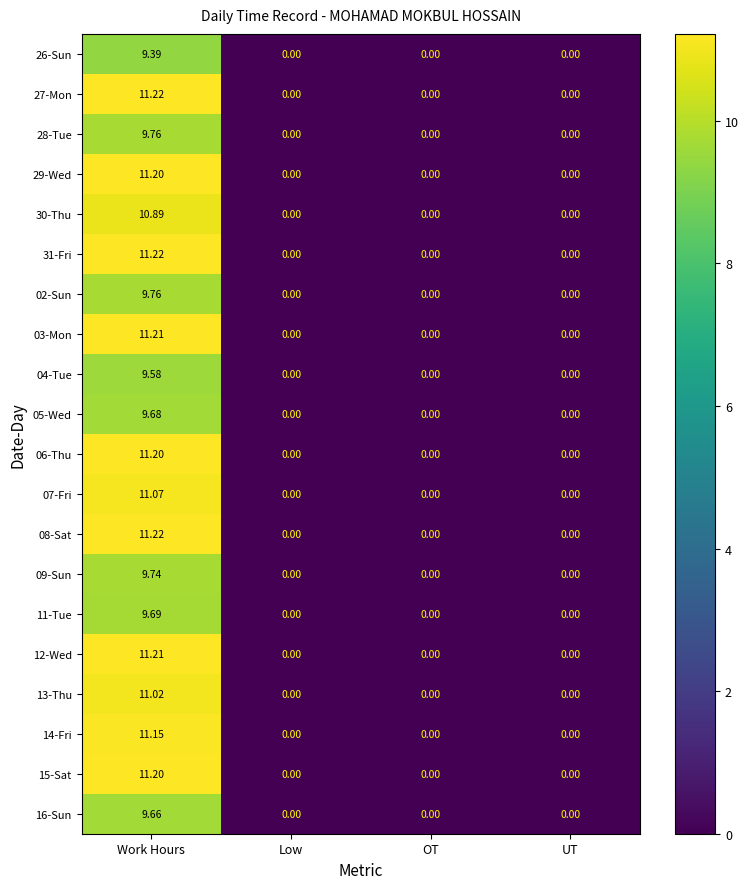

At which label does 28-Tue reach its peak?

Work Hours